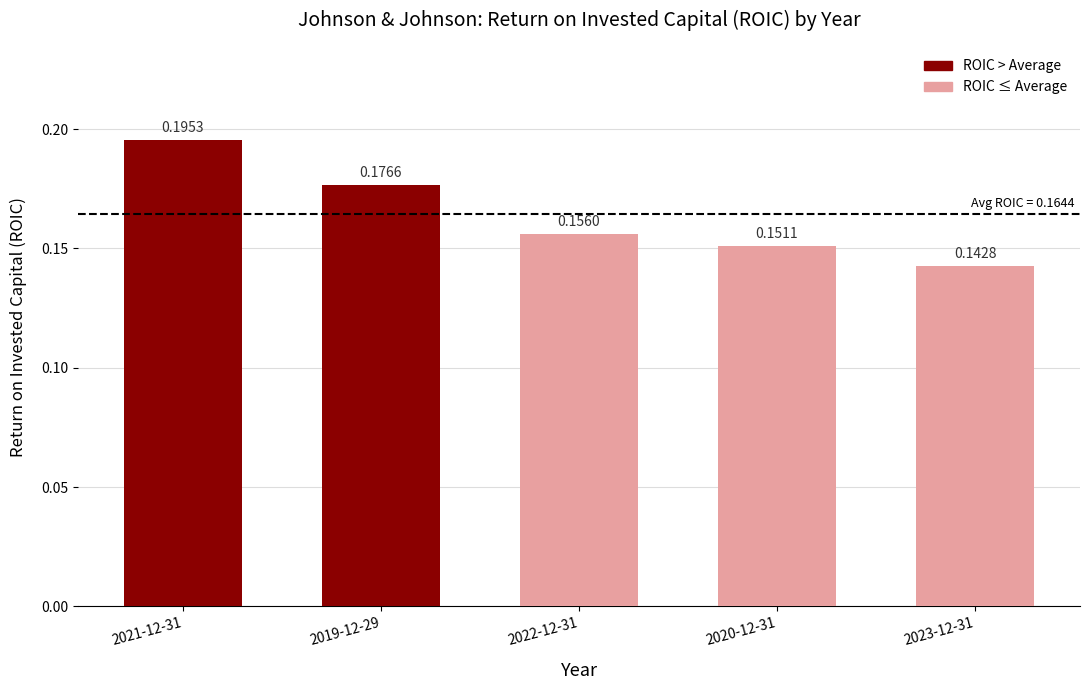

Which has a higher value, 2022-12-31 or 2023-12-31?

2022-12-31